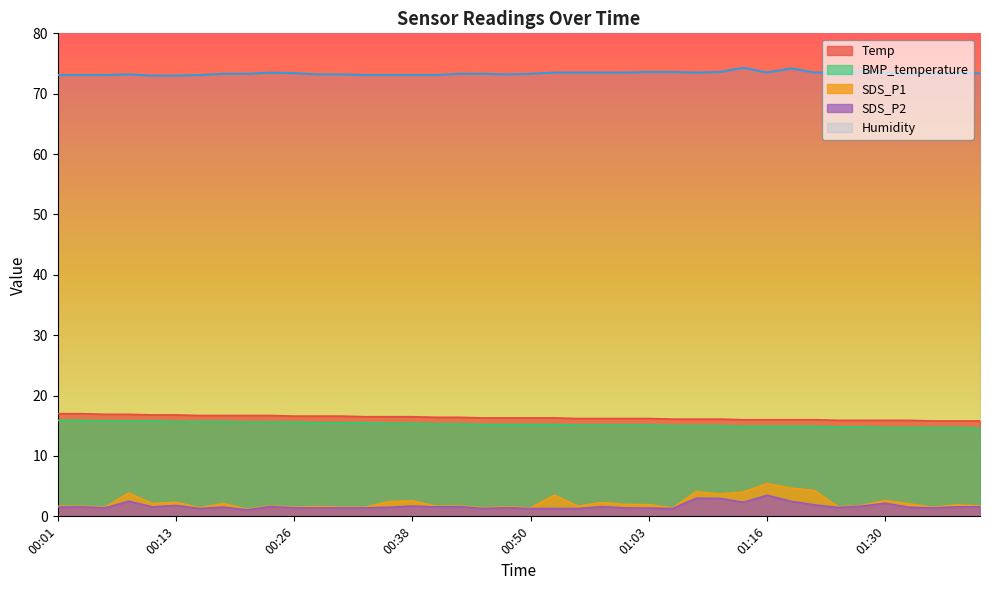

The SDS_P2 series shows 0.3 at 00:18. True or false?

False